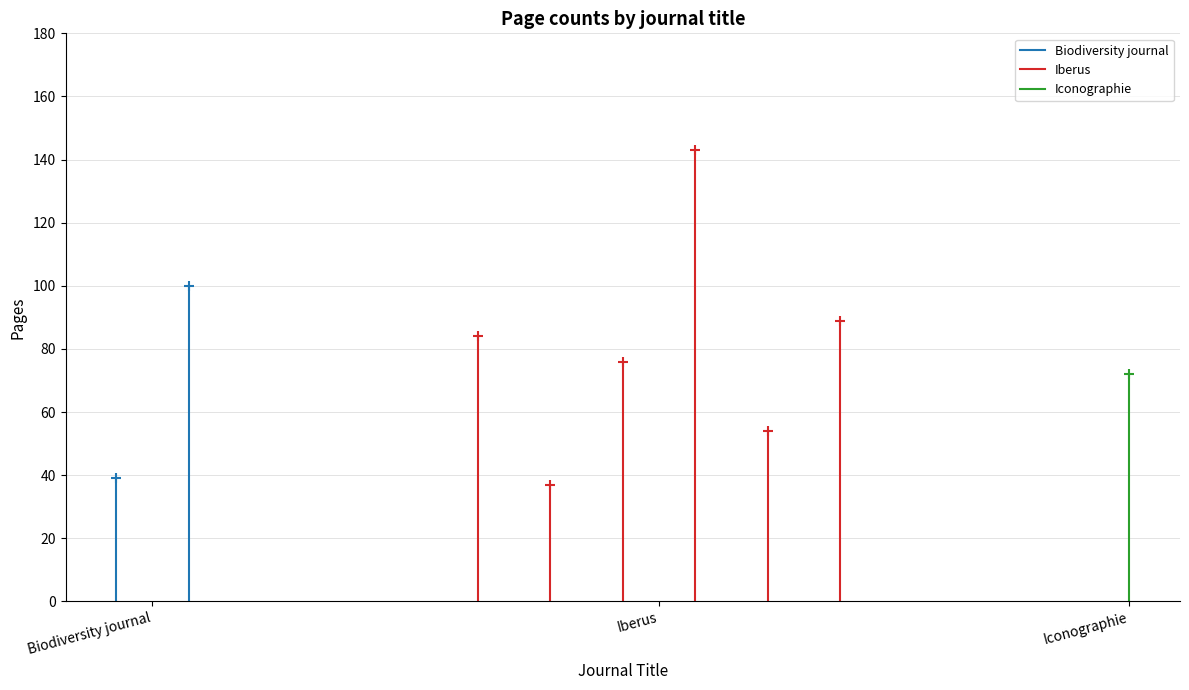

Which series has the largest range (max minus min)?

Iberus